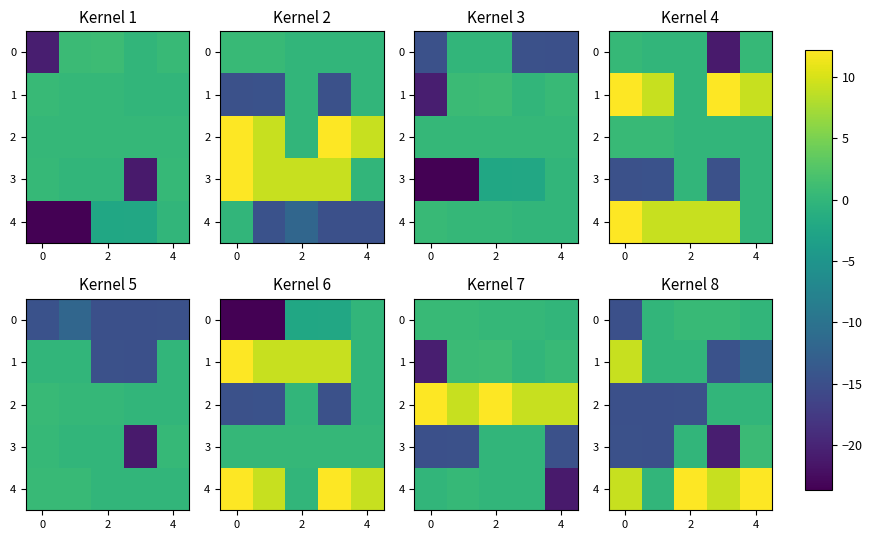

At which category is the sum across all series the highest?

4